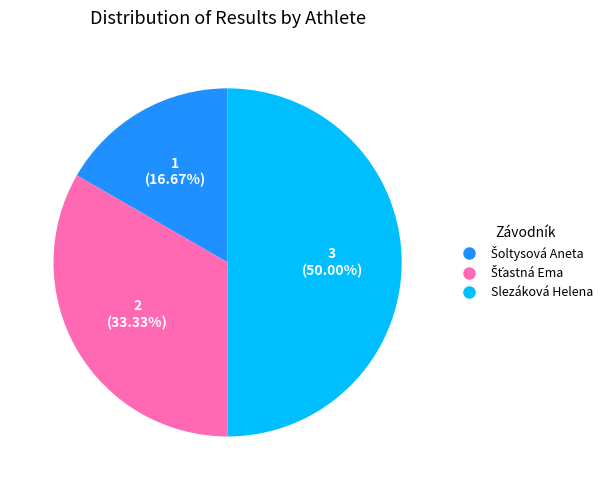

What is the largest slice in the pie chart?

Slezáková Helena